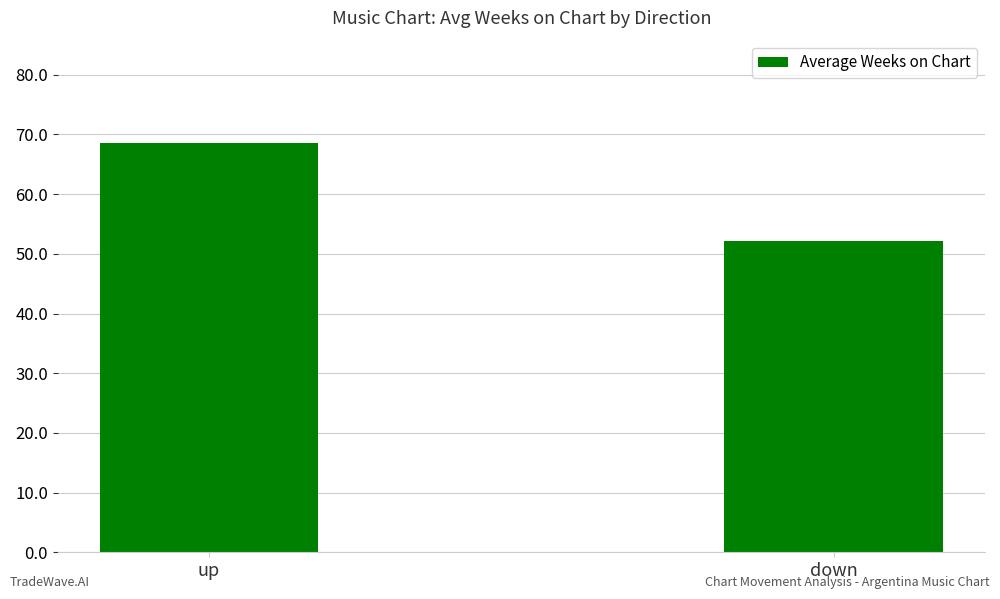

What is the label of the 2nd bar from the right?

up